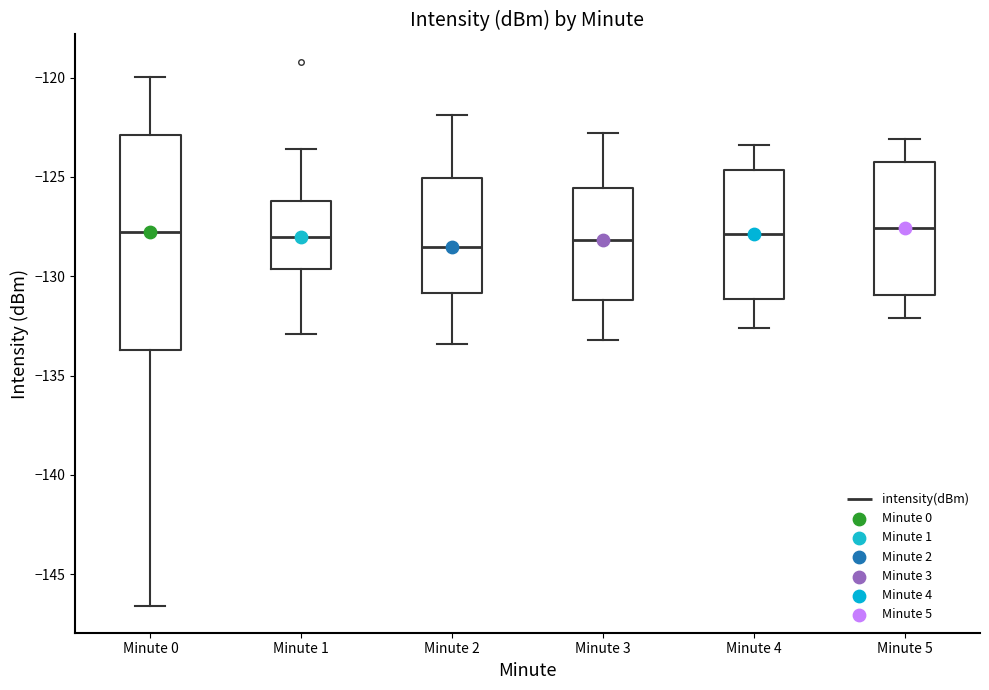

Where does the upper whisker of the box for Minute 0 end on the y-axis? The values are not printed on the chart, so give them approximately, as read against the axis.

-120.0